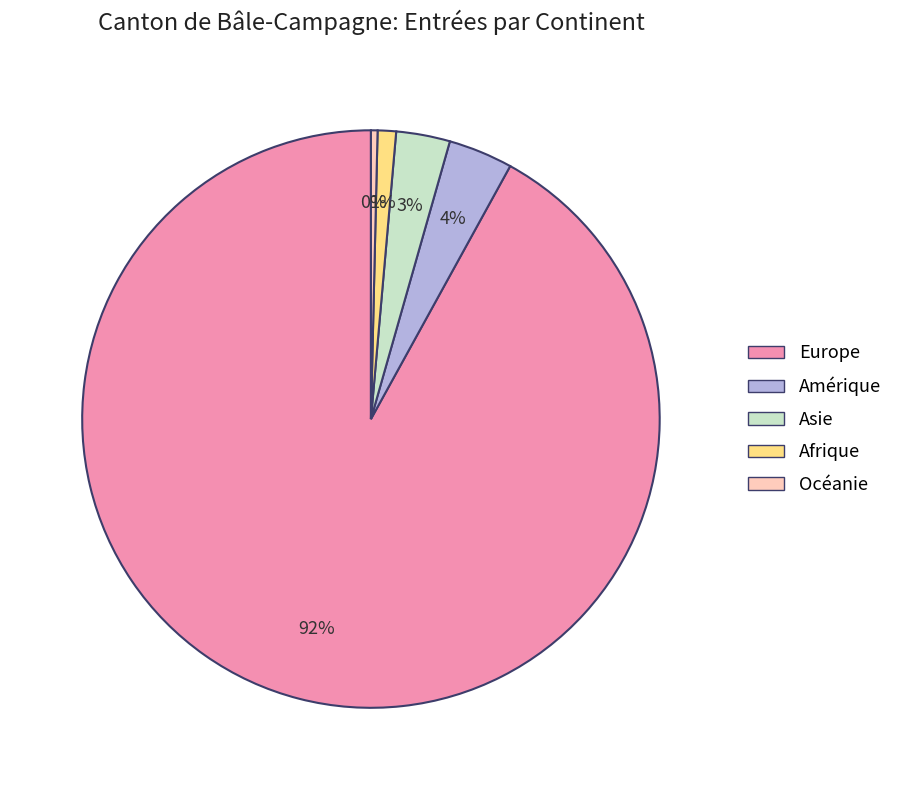

Between Afrique and Asie, which is larger?

Asie